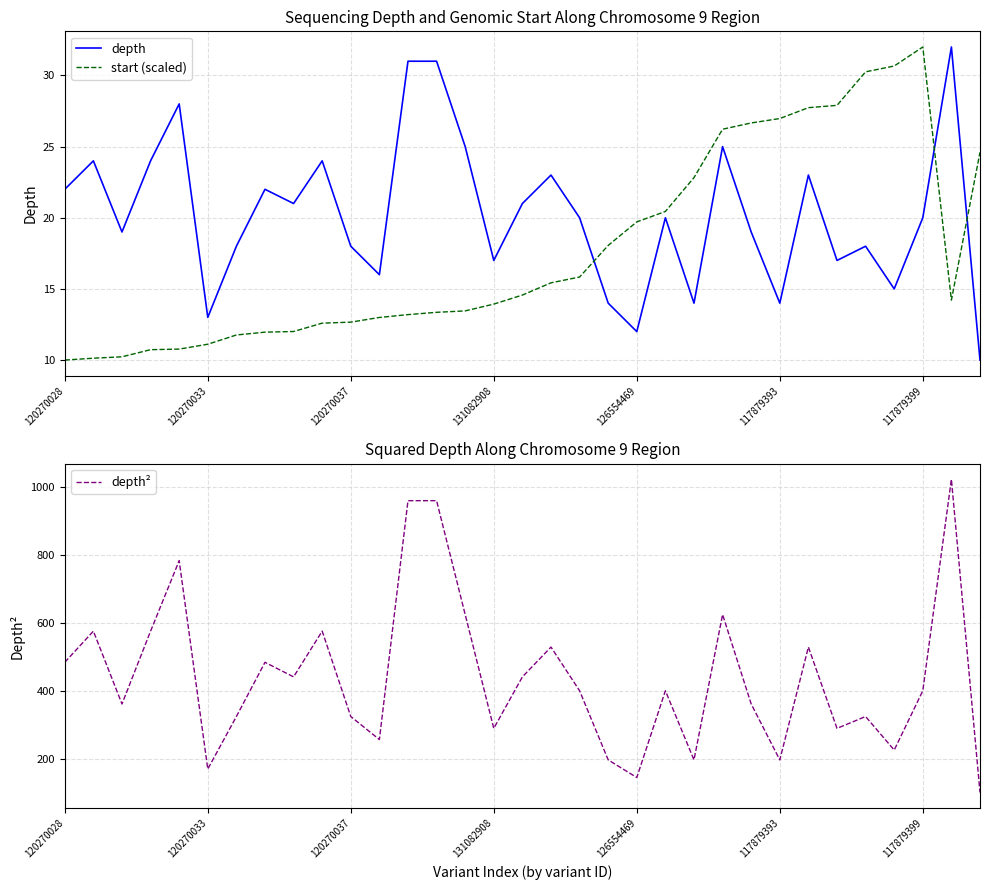

What is the lowest value of the start (scaled) series?

10.0